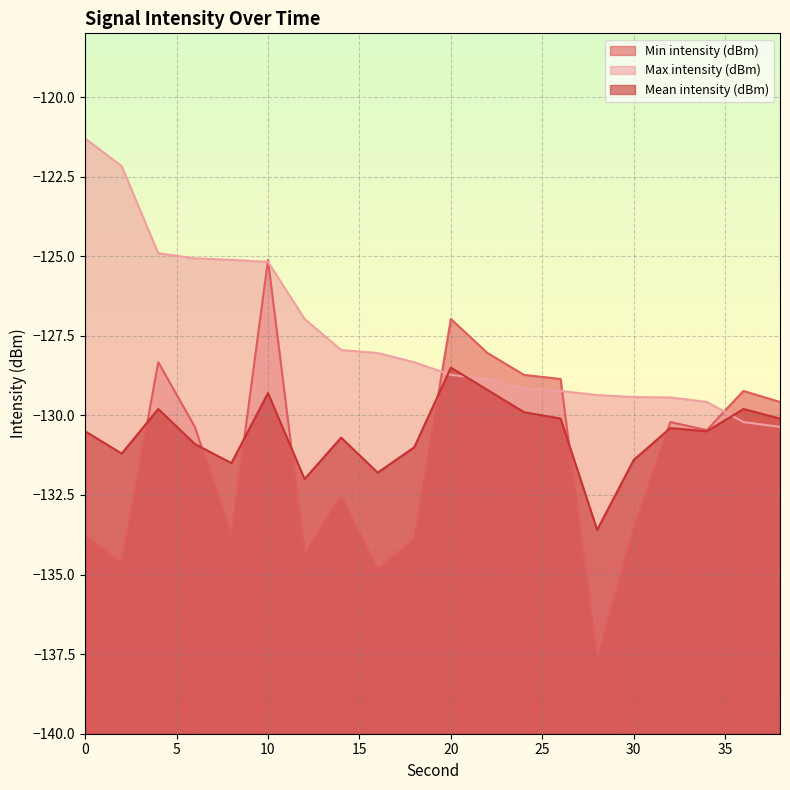

Rank the series by their maximum value, from lowest to highest.

Mean intensity (dBm), Min intensity (dBm), Max intensity (dBm)